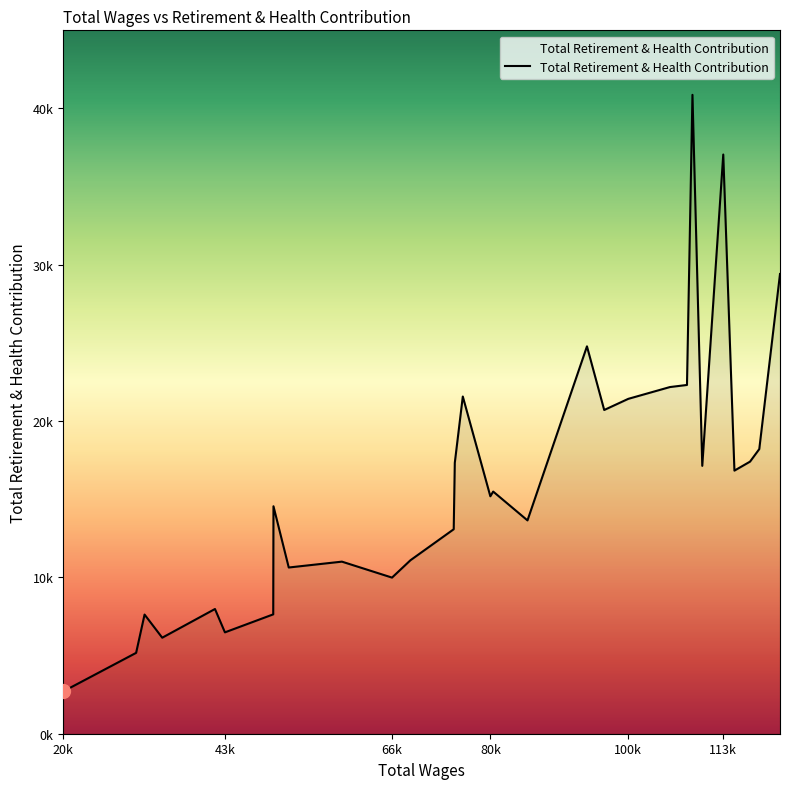

Does the chart display data point markers on the line(s)?

No